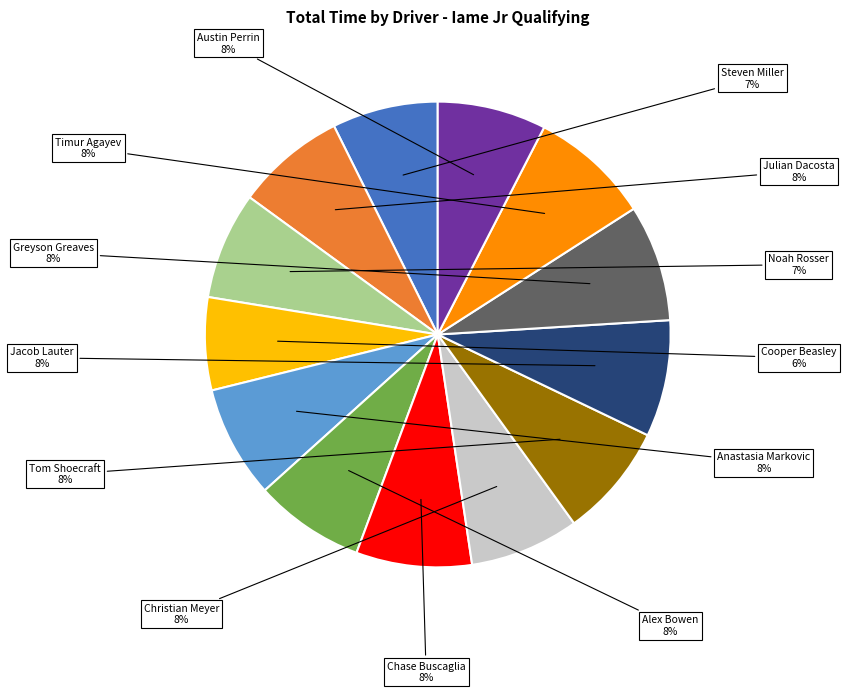

Is there any slice that represents more than half of the pie?

No